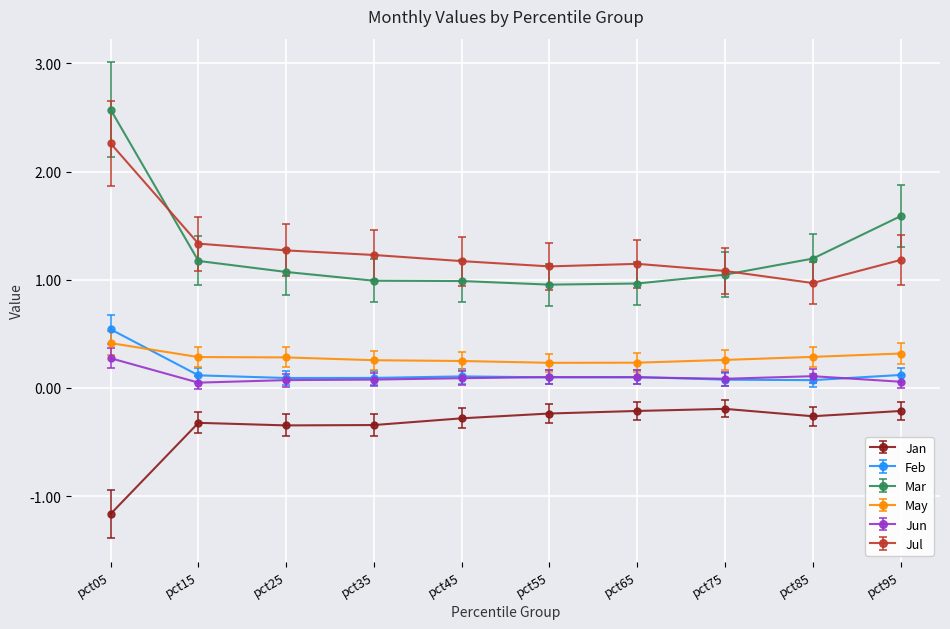

What is the value of the Mar point at the 10th from the left?

1.6